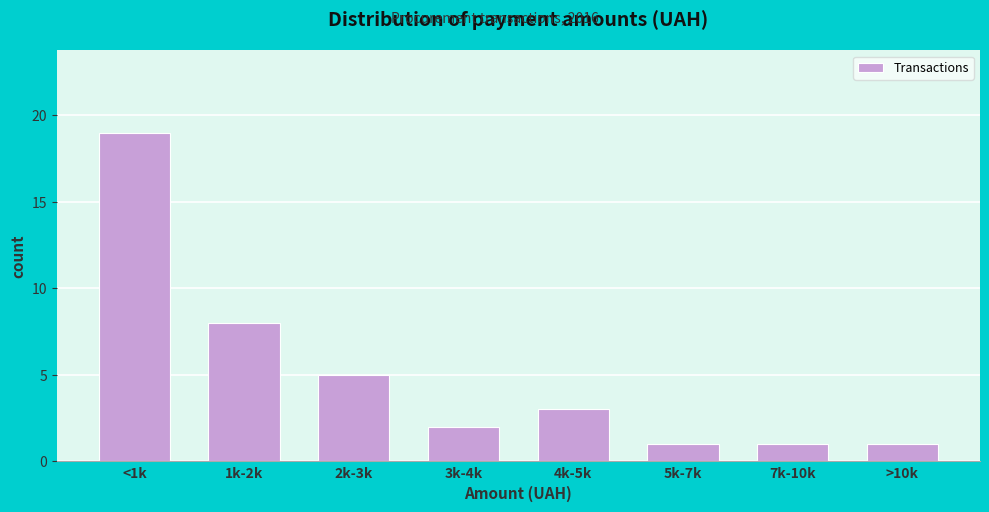

Reading left to right, what are all the values shown in this chart?

<1k=19	1k-2k=8	2k-3k=5	3k-4k=2	4k-5k=3	5k-7k=1	7k-10k=1	>10k=1